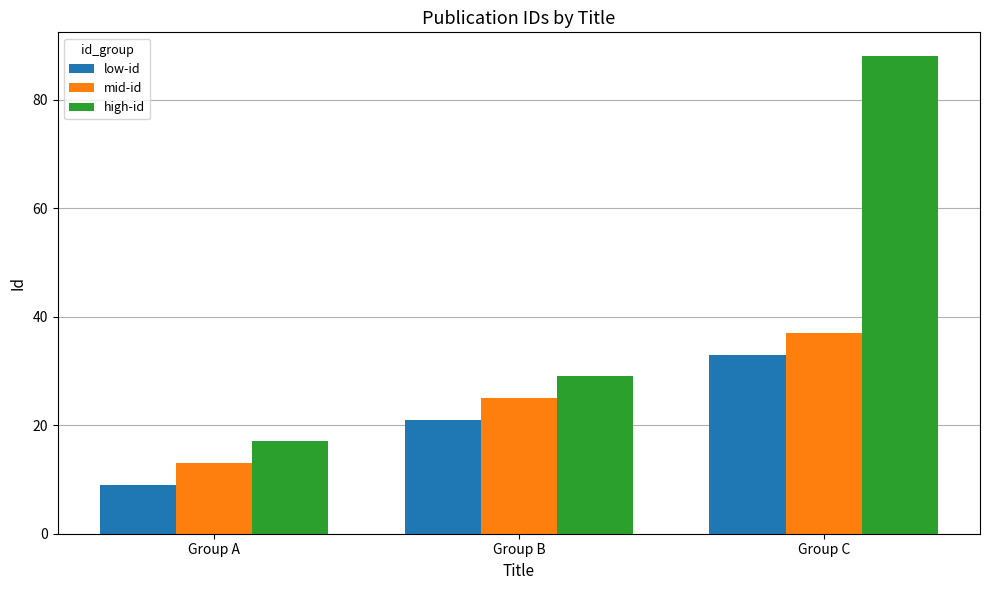

Reading left to right, what are all the values shown in this chart?

low-id: Group A=9	Group B=21	Group C=33
mid-id: Group A=13	Group B=25	Group C=37
high-id: Group A=17	Group B=29	Group C=88